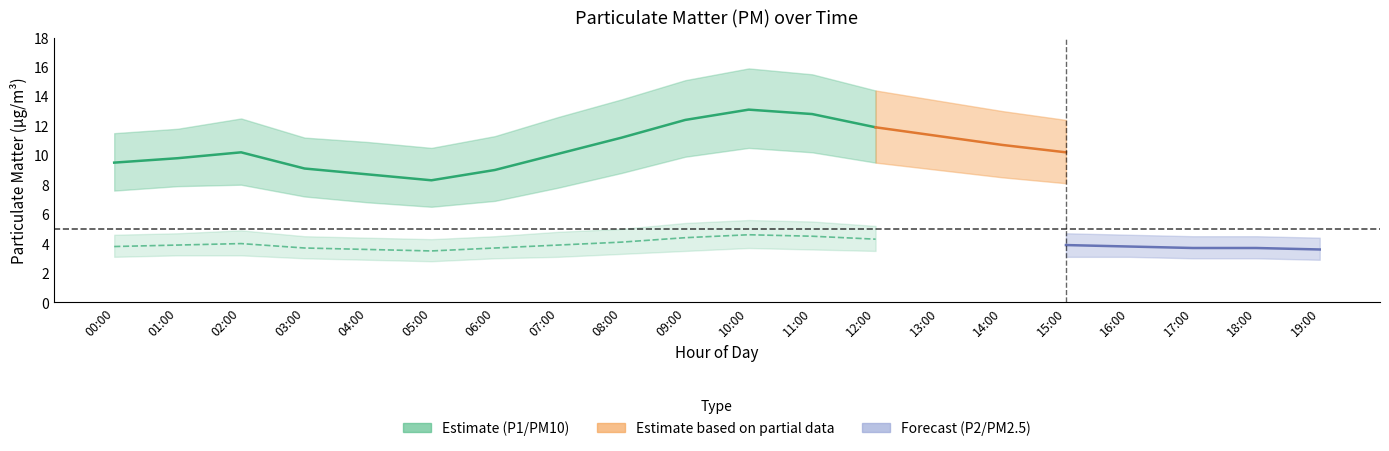

What is the minimum value shown in the chart?

2.8